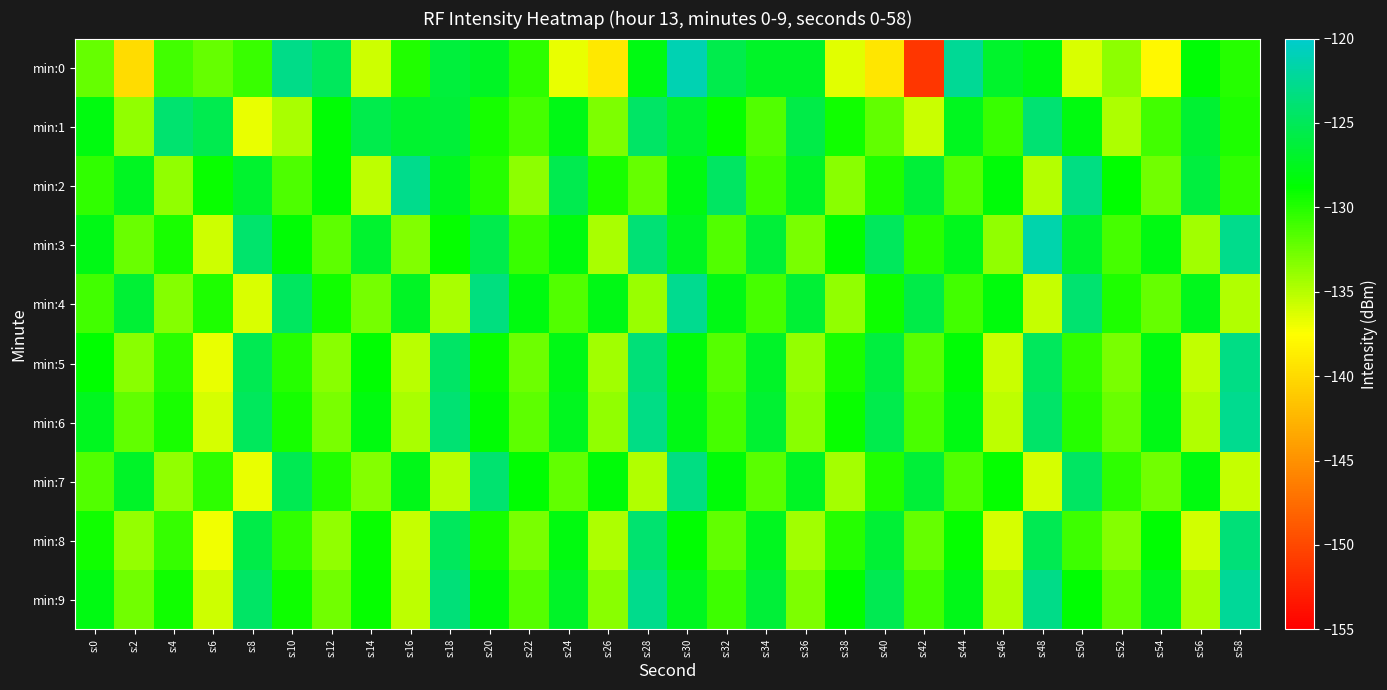

Reading left to right, extract all data points from this chart.

min:0: s:0=-132.3	s:2=-139.9	s:4=-131.0	s:6=-132.2	s:8=-130.7	s:10=-123.0	s:12=-124.9	s:14=-135.8	s:16=-129.9	s:18=-126.2	s:20=-127.2	s:22=-130.3	s:24=-136.8	s:26=-139.1	s:28=-128.1	s:30=-121.2	s:32=-125.5	s:34=-127.1	s:36=-127.0	s:38=-136.4	s:40=-139.3	s:42=-151.2	s:44=-122.4	s:46=-126.9	s:48=-128.0	s:50=-136.2	s:52=-133.6	s:54=-138.0	s:56=-128.6	s:58=-130.0
min:1: s:0=-128.1	s:2=-133.7	s:4=-124.1	s:6=-125.4	s:8=-136.7	s:10=-134.6	s:12=-128.5	s:14=-125.5	s:16=-126.8	s:18=-126.3	s:20=-129.4	s:22=-131.2	s:24=-127.8	s:26=-133.1	s:28=-124.5	s:30=-126.8	s:32=-128.9	s:34=-131.5	s:36=-125.7	s:38=-129.3	s:40=-132.1	s:42=-135.6	s:44=-127.4	s:46=-130.8	s:48=-123.9	s:50=-128.2	s:52=-134.7	s:54=-131.0	s:56=-126.6	s:58=-129.8
min:2: s:0=-130.5	s:2=-127.3	s:4=-133.8	s:6=-129.1	s:8=-126.7	s:10=-131.4	s:12=-128.6	s:14=-135.2	s:16=-122.8	s:18=-127.5	s:20=-130.1	s:22=-133.6	s:24=-125.4	s:26=-129.7	s:28=-132.3	s:30=-128.0	s:32=-124.6	s:34=-130.9	s:36=-127.1	s:38=-133.4	s:40=-129.8	s:42=-126.3	s:44=-131.7	s:46=-128.4	s:48=-135.0	s:50=-123.2	s:52=-128.8	s:54=-132.6	s:56=-126.1	s:58=-130.4
min:3: s:0=-127.9	s:2=-132.4	s:4=-129.6	s:6=-135.8	s:8=-124.2	s:10=-128.5	s:12=-131.9	s:14=-126.7	s:16=-133.2	s:18=-129.0	s:20=-125.5	s:22=-130.8	s:24=-128.1	s:26=-134.5	s:28=-123.7	s:30=-127.3	s:32=-131.6	s:34=-126.4	s:36=-132.9	s:38=-128.7	s:40=-124.9	s:42=-130.2	s:44=-127.6	s:46=-133.8	s:48=-121.5	s:50=-126.9	s:52=-131.2	s:54=-128.0	s:56=-134.3	s:58=-122.8
min:4: s:0=-131.0	s:2=-126.5	s:4=-133.3	s:6=-129.8	s:8=-136.2	s:10=-124.7	s:12=-129.4	s:14=-132.8	s:16=-127.2	s:18=-134.6	s:20=-123.4	s:22=-128.1	s:24=-131.5	s:26=-127.9	s:28=-134.0	s:30=-122.6	s:32=-127.8	s:34=-131.1	s:36=-126.5	s:38=-133.7	s:40=-129.2	s:42=-125.7	s:44=-131.0	s:46=-128.3	s:48=-135.5	s:50=-124.1	s:52=-129.8	s:54=-132.2	s:56=-127.6	s:58=-134.9
min:5: s:0=-128.8	s:2=-133.5	s:4=-130.2	s:6=-136.7	s:8=-125.3	s:10=-130.0	s:12=-133.4	s:14=-128.7	s:16=-135.1	s:18=-124.4	s:20=-129.1	s:22=-132.5	s:24=-127.9	s:26=-134.3	s:28=-123.6	s:30=-128.3	s:32=-131.7	s:34=-127.1	s:36=-133.9	s:38=-129.6	s:40=-126.1	s:42=-131.8	s:44=-128.5	s:46=-135.7	s:48=-124.8	s:50=-130.5	s:52=-132.9	s:54=-128.2	s:56=-135.4	s:58=-123.1
min:6: s:0=-127.4	s:2=-132.1	s:4=-129.7	s:6=-136.1	s:8=-124.8	s:10=-129.5	s:12=-132.9	s:14=-128.2	s:16=-134.6	s:18=-123.9	s:20=-128.6	s:22=-132.0	s:24=-127.4	s:26=-133.7	s:28=-123.1	s:30=-127.8	s:32=-131.2	s:34=-126.6	s:36=-133.4	s:38=-129.1	s:40=-125.6	s:42=-131.3	s:44=-128.0	s:46=-135.2	s:48=-124.3	s:50=-130.0	s:52=-132.4	s:54=-127.8	s:56=-134.9	s:58=-122.6
min:7: s:0=-131.5	s:2=-127.0	s:4=-133.8	s:6=-130.3	s:8=-136.7	s:10=-125.2	s:12=-129.9	s:14=-133.3	s:16=-127.7	s:18=-135.1	s:20=-124.0	s:22=-128.7	s:24=-132.1	s:26=-128.4	s:28=-134.8	s:30=-123.2	s:32=-128.4	s:34=-131.8	s:36=-127.2	s:38=-134.4	s:40=-129.9	s:42=-126.4	s:44=-131.6	s:46=-128.9	s:48=-136.1	s:50=-124.6	s:52=-130.3	s:54=-132.7	s:56=-128.1	s:58=-135.5
min:8: s:0=-129.3	s:2=-133.9	s:4=-130.6	s:6=-137.0	s:8=-125.7	s:10=-130.4	s:12=-133.8	s:14=-129.1	s:16=-135.5	s:18=-124.8	s:20=-129.5	s:22=-132.9	s:24=-128.2	s:26=-134.7	s:28=-124.0	s:30=-128.7	s:32=-132.1	s:34=-127.5	s:36=-134.3	s:38=-130.0	s:40=-126.5	s:42=-132.2	s:44=-128.9	s:46=-136.1	s:48=-125.2	s:50=-130.9	s:52=-133.3	s:54=-128.7	s:56=-135.9	s:58=-123.6
min:9: s:0=-128.0	s:2=-132.7	s:4=-129.4	s:6=-135.8	s:8=-124.5	s:10=-129.2	s:12=-132.6	s:14=-128.9	s:16=-135.3	s:18=-123.6	s:20=-128.3	s:22=-131.7	s:24=-127.1	s:26=-133.5	s:28=-122.8	s:30=-127.5	s:32=-130.9	s:34=-126.3	s:36=-133.1	s:38=-128.8	s:40=-125.3	s:42=-131.0	s:44=-127.7	s:46=-134.9	s:48=-123.0	s:50=-128.7	s:52=-132.1	s:54=-127.5	s:56=-134.6	s:58=-122.3